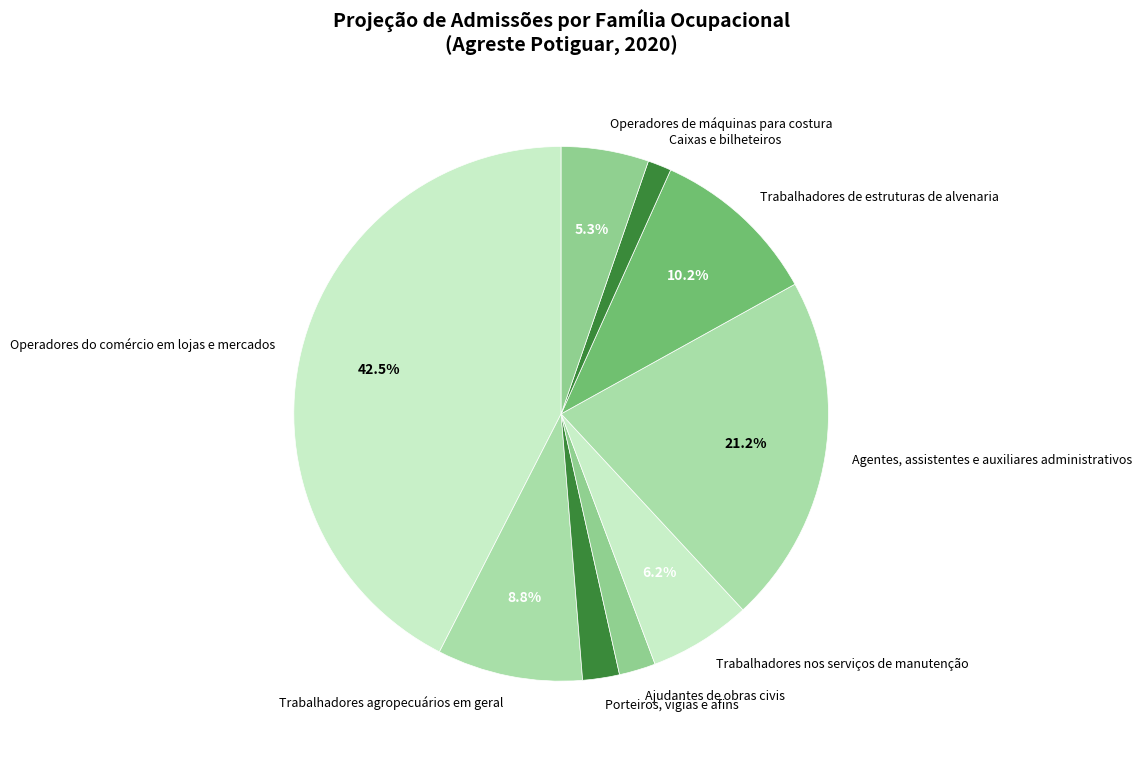

True or false: Agentes, assistentes e auxiliares administrativos accounts for 8% of the total.

False